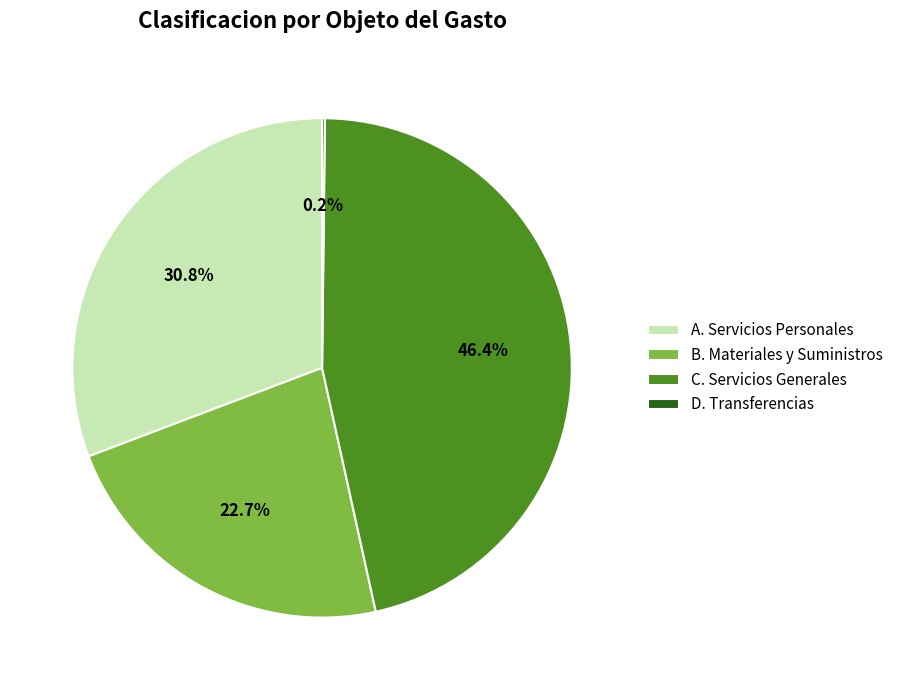

Which slice is the largest?

C. Servicios Generales